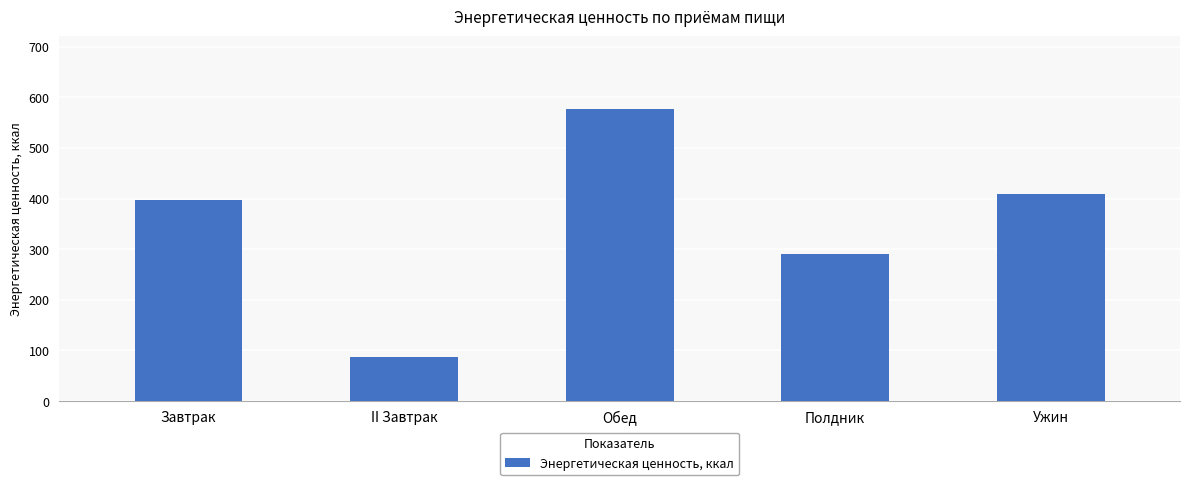

What is the label of the 3rd bar from the right?

Обед